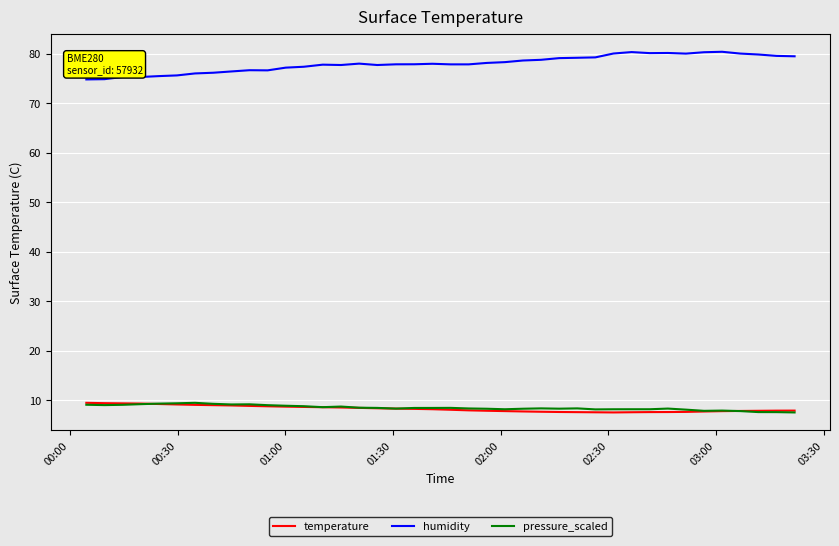

True or false: humidity and temperature intersect in this chart.

False